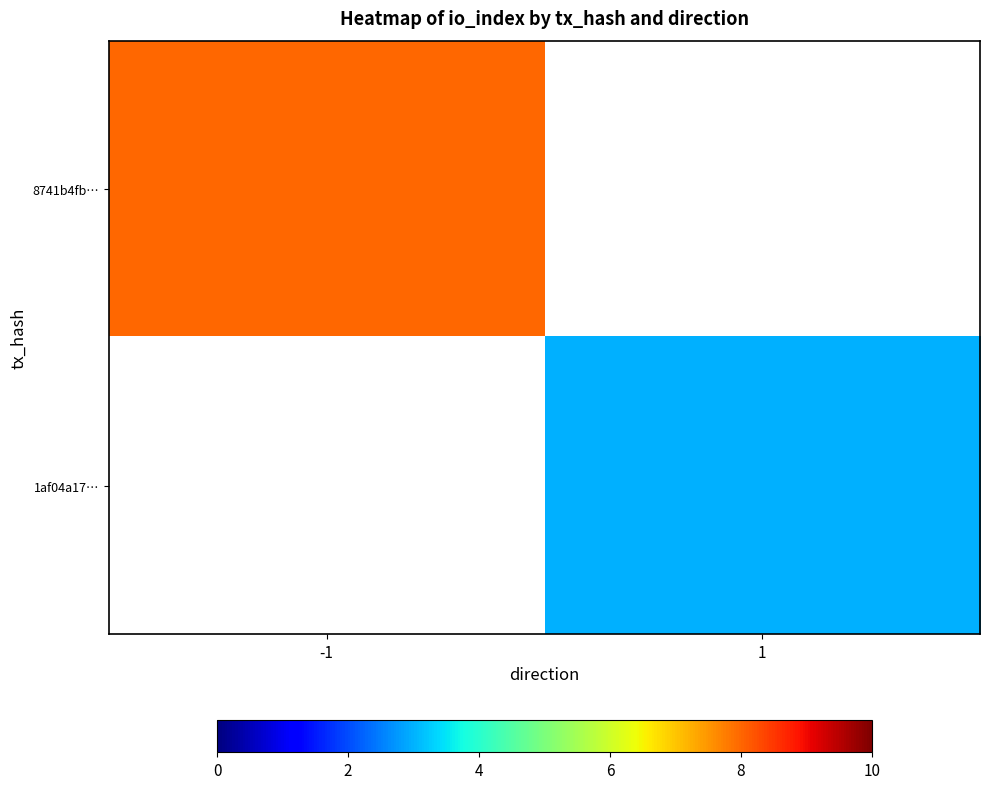

How many values in 8741b4fb… are above zero?

1